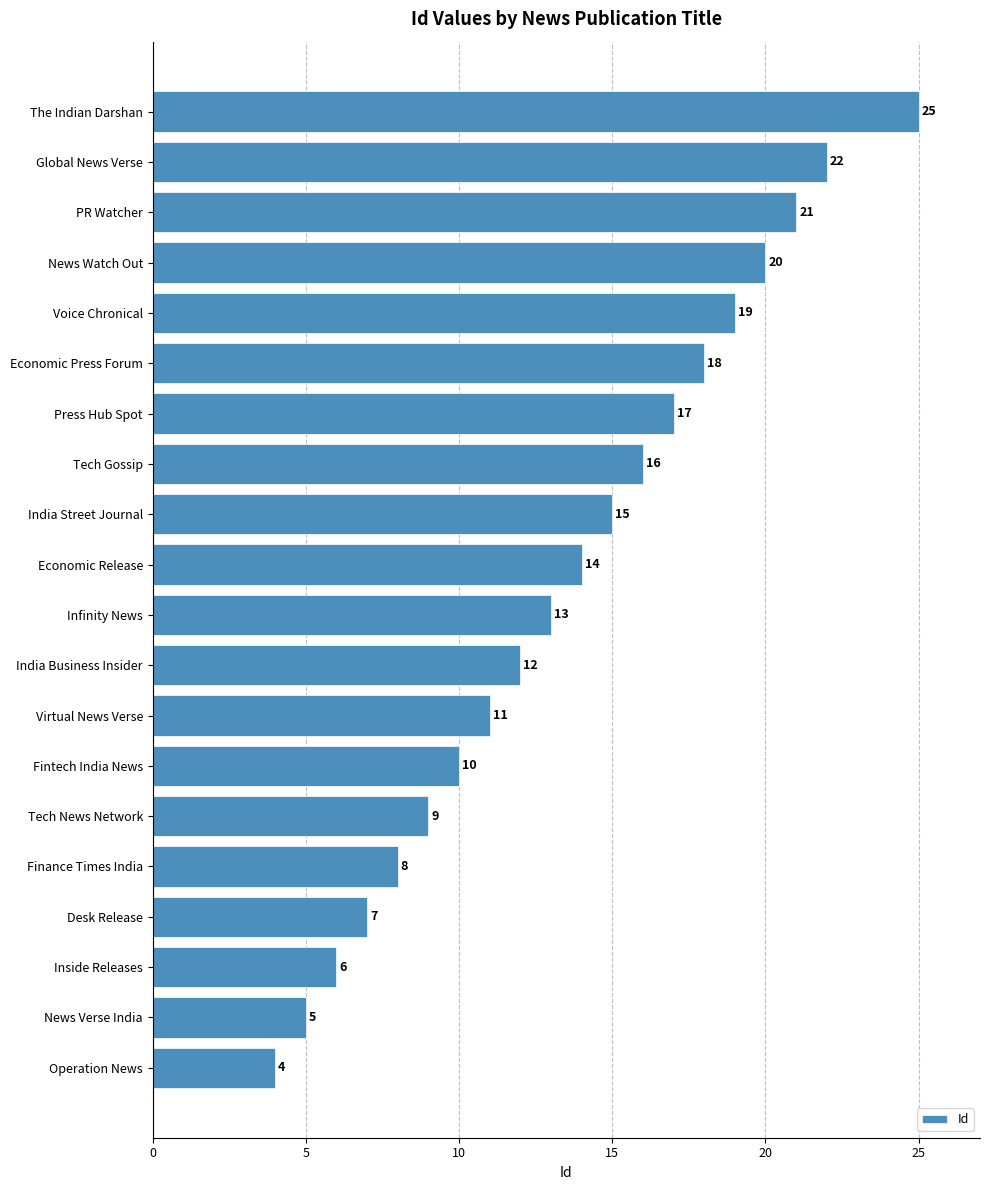

Rank the categories by value from highest to lowest.

The Indian Darshan, Global News Verse, PR Watcher, News Watch Out, Voice Chronical, Economic Press Forum, Press Hub Spot, Tech Gossip, India Street Journal, Economic Release, Infinity News, India Business Insider, Virtual News Verse, Fintech India News, Tech News Network, Finance Times India, Desk Release, Inside Releases, News Verse India, Operation News